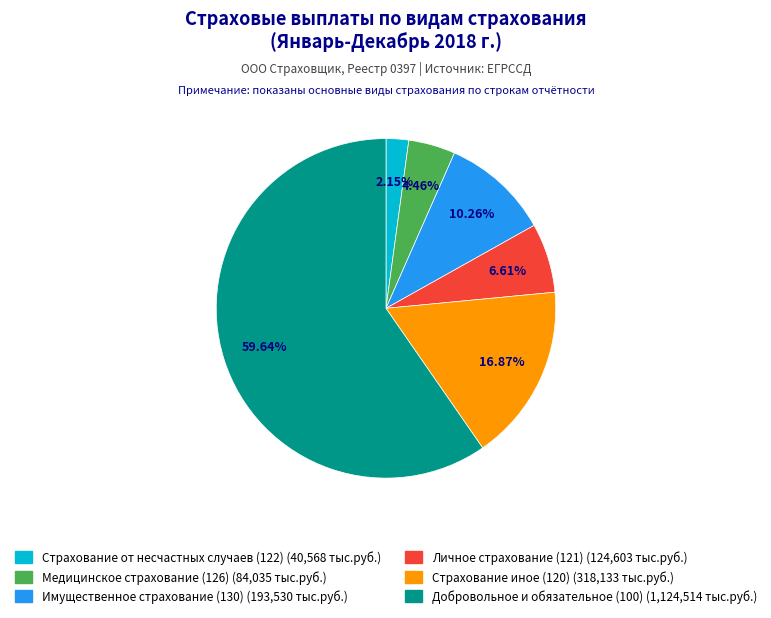

To the nearest percent, what is the difference between the Страхование от несчастных случаев (122) and Страхование иное (120) slice percentages?

15%